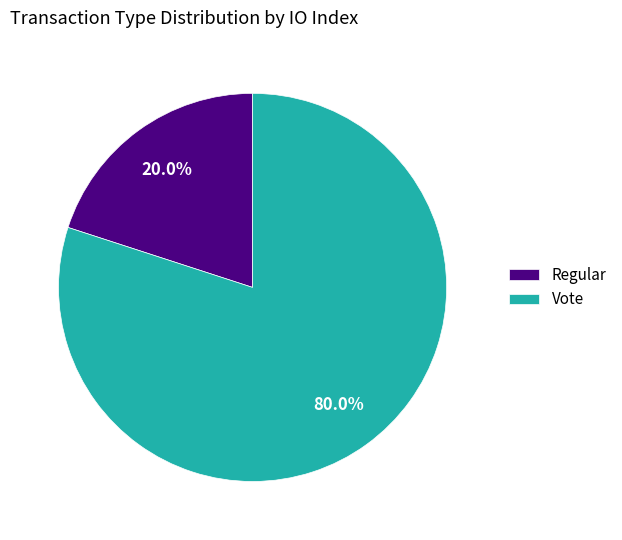

Count the number of slices in the pie.

2